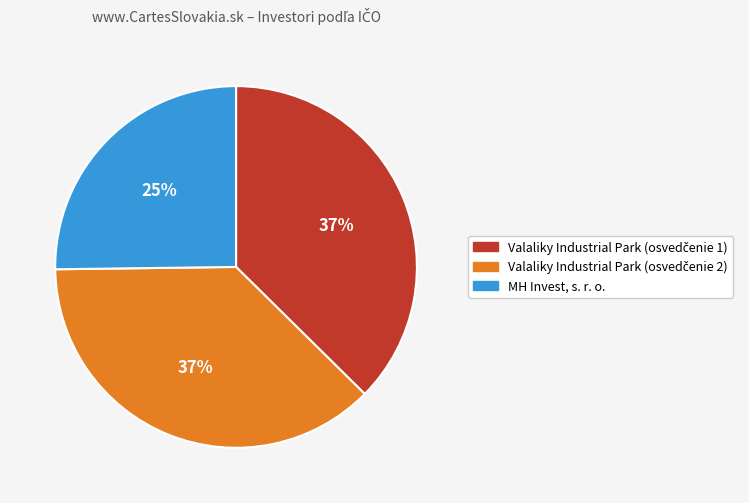

Does MH Invest, s. r. o. represent more than half of the total?

No